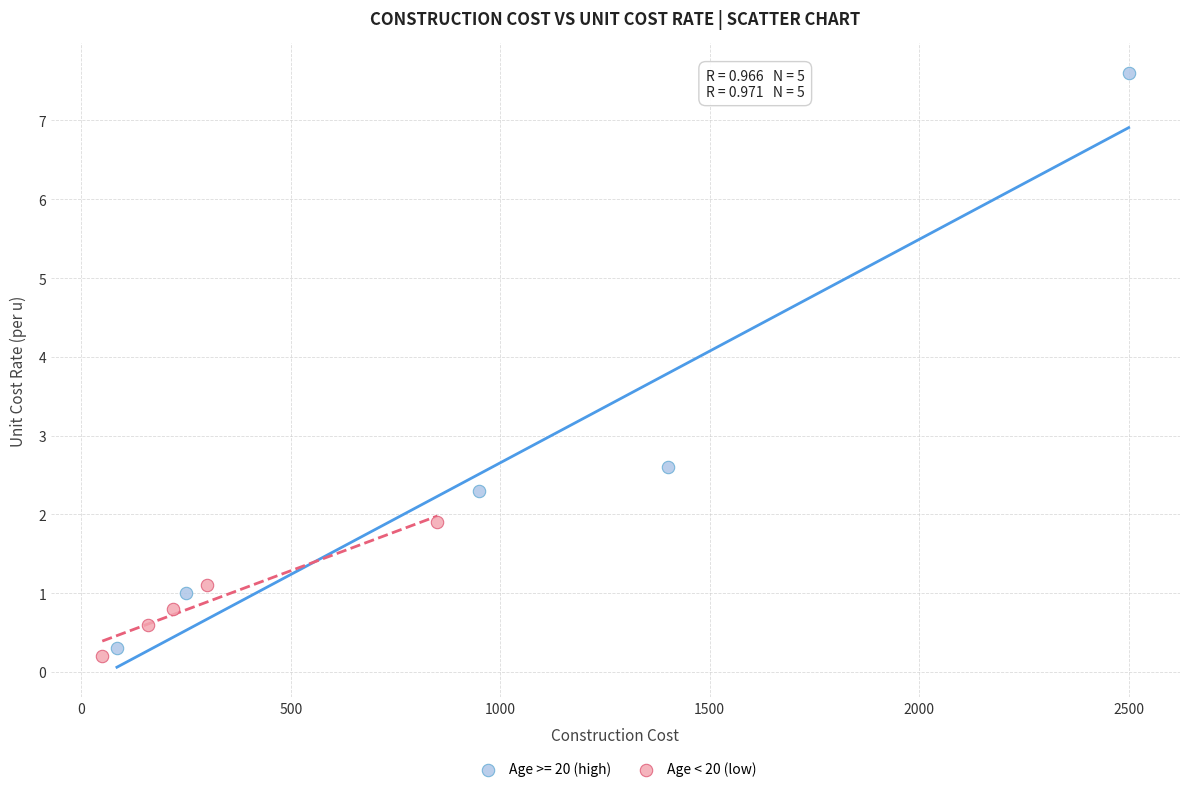

Which series has the largest Y range (max minus min)?

Age >= 20 (high)